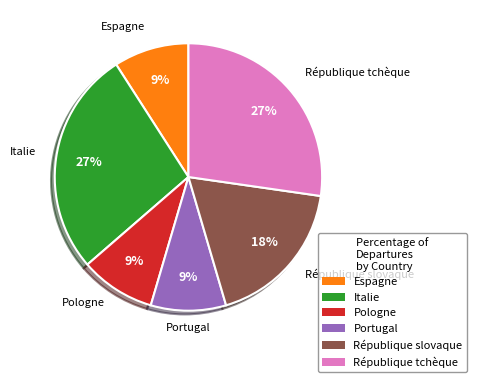

To the nearest percent, what is the difference between the largest and smallest slice percentages?

18%